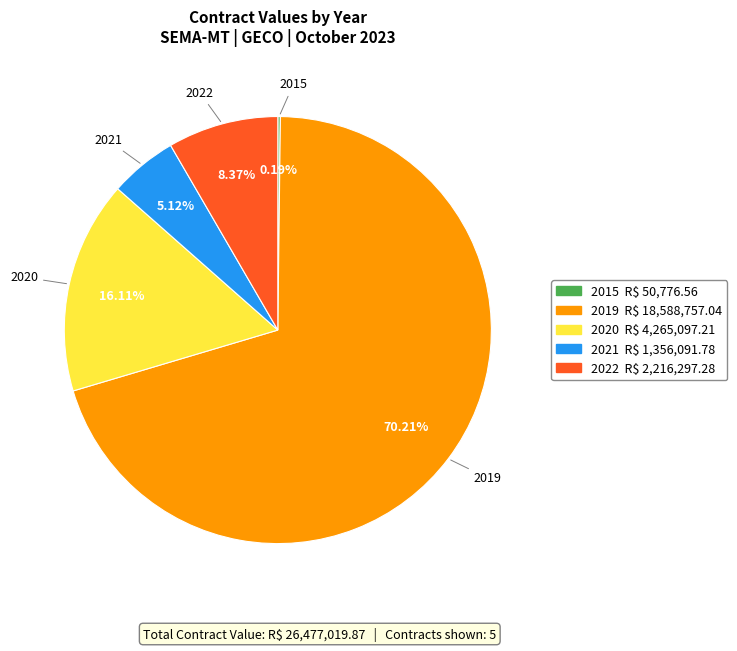

What is the largest slice in the pie chart?

2019